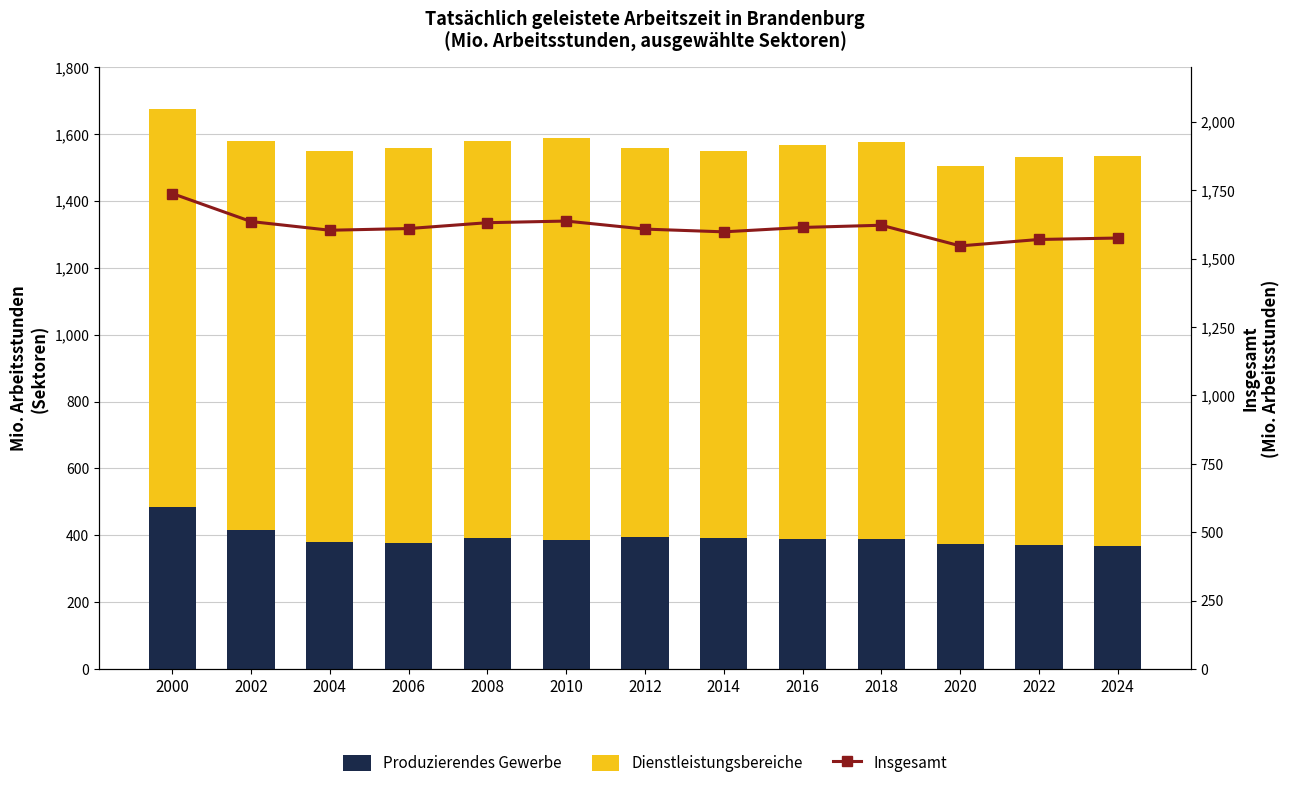

Reading left to right, what are all the values shown in this chart?

Produzierendes Gewerbe: 2000=484.5	2002=414.9	2004=380.3	2006=376.5	2008=391.0	2010=384.4	2012=395.2	2014=392.2	2016=388.5	2018=387.6	2020=374.2	2022=371.6	2024=368.4
Dienstleistungsbereiche: 2000=1190.0	2002=1164.5	2004=1168.2	2006=1182.0	2008=1189.3	2010=1204.2	2012=1163.9	2014=1158.2	2016=1178.4	2018=1188.9	2020=1130.8	2022=1158.6	2024=1166.7
Insgesamt: 2000=1738.4	2002=1636.0	2004=1604.2	2006=1610.4	2008=1631.8	2010=1637.8	2012=1608.4	2014=1598.4	2016=1614.4	2018=1622.5	2020=1547.0	2022=1570.4	2024=1575.8